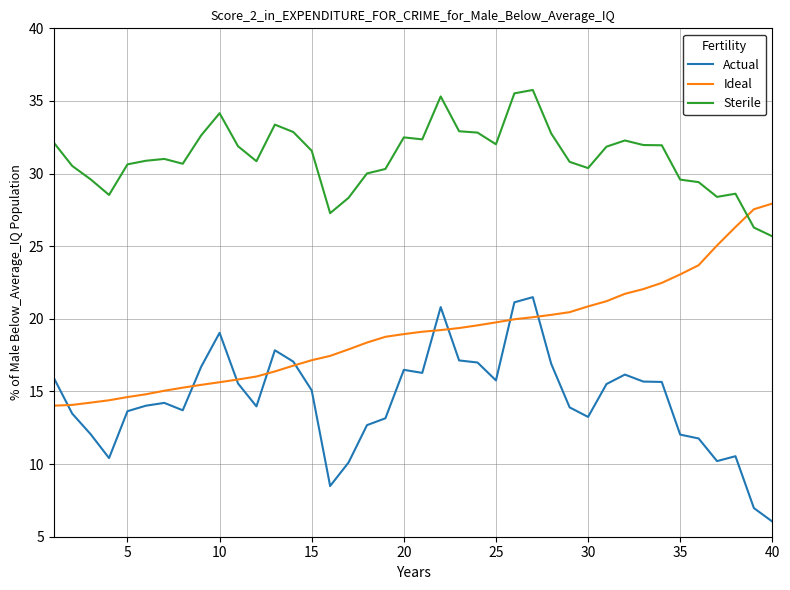

What is the lowest value of the Sterile series?

25.7